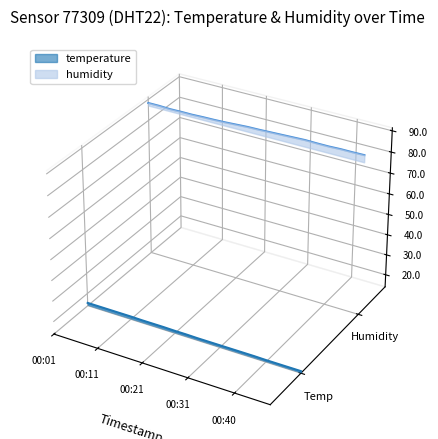

True or false: temperature and humidity intersect in this chart.

False